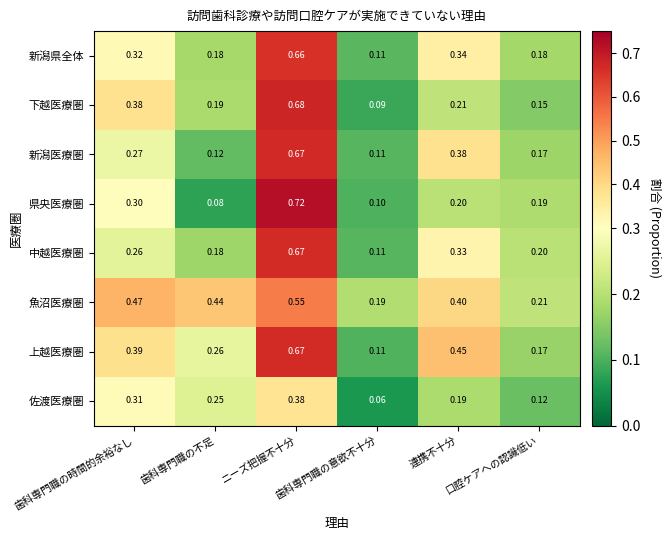

Which category has the lowest value in the 中越医療圏 series?

歯科専門職の意欲不十分